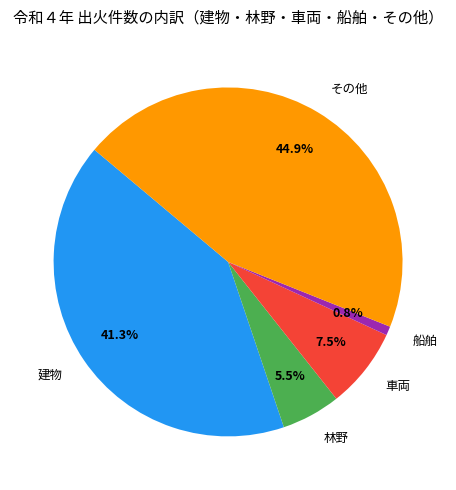

To the nearest percent, what is the average slice percentage?

20%